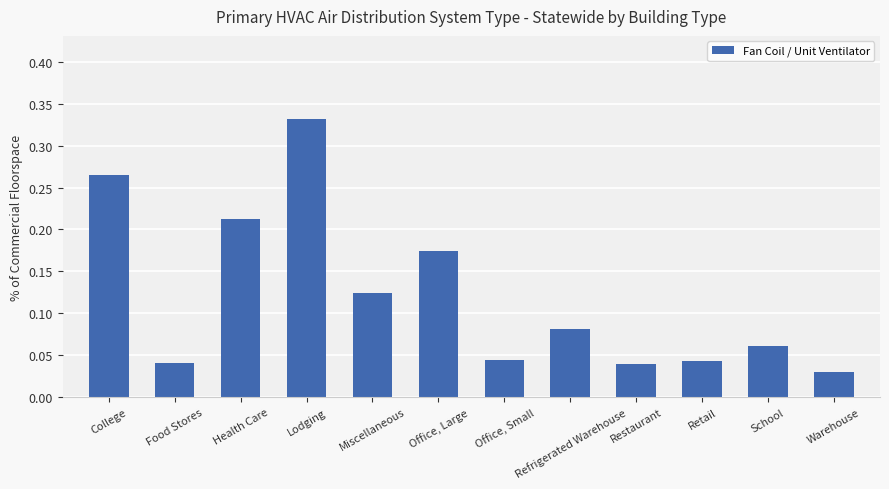

Rank the categories by value from lowest to highest.

Warehouse, Restaurant, Food Stores, Retail, Office, Small, School, Refrigerated Warehouse, Miscellaneous, Office, Large, Health Care, College, Lodging